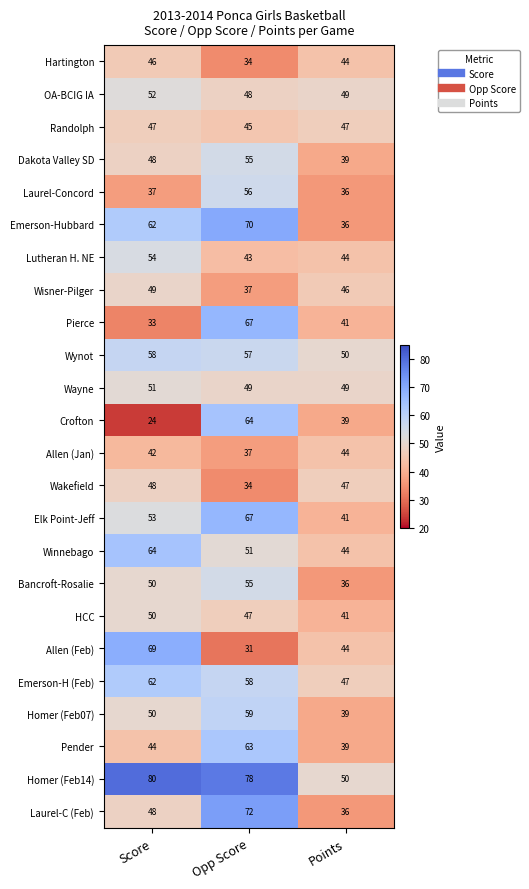

Is it true that Lutheran H. NE equals 54 at Score?

True